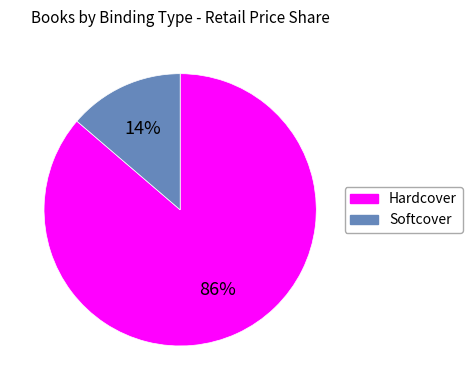

Rank the categories by value from lowest to highest.

Softcover, Hardcover